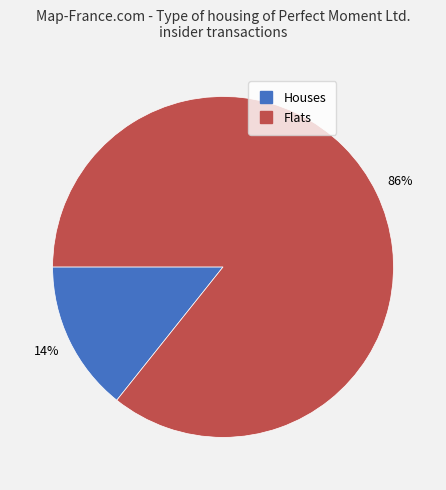

How many segments does this pie chart have?

2